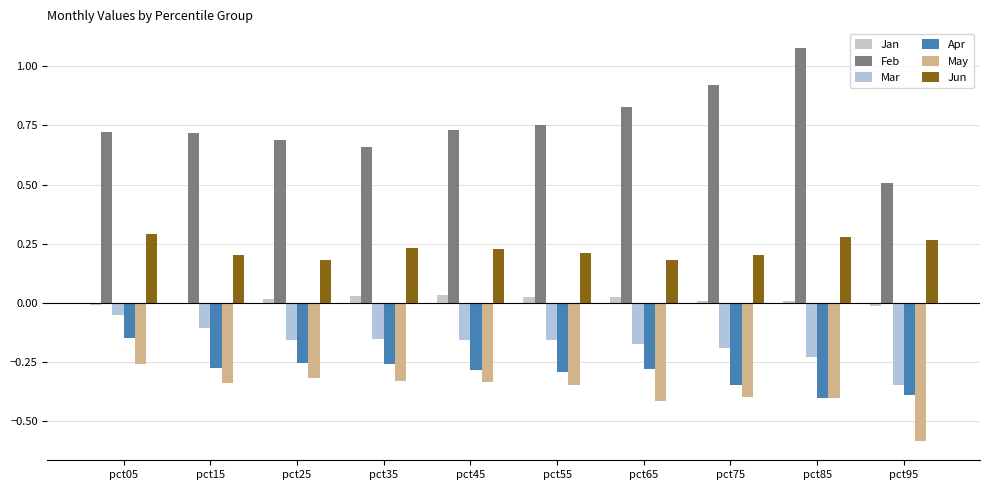

How many data points does each series have?

10